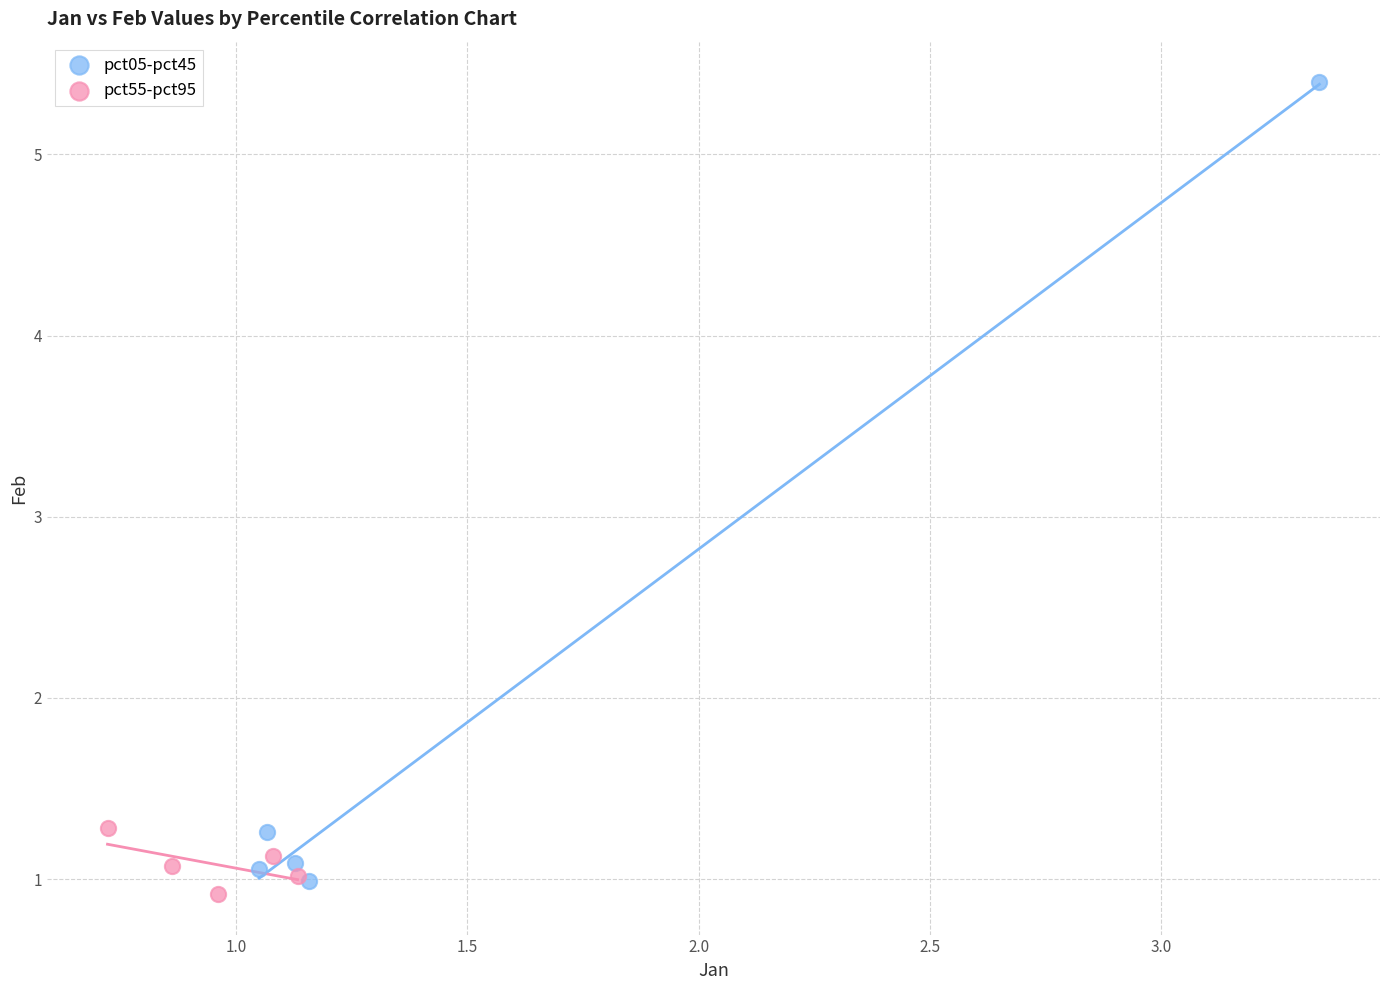

What are all the series names shown in the legend?

pct05-pct45, pct55-pct95